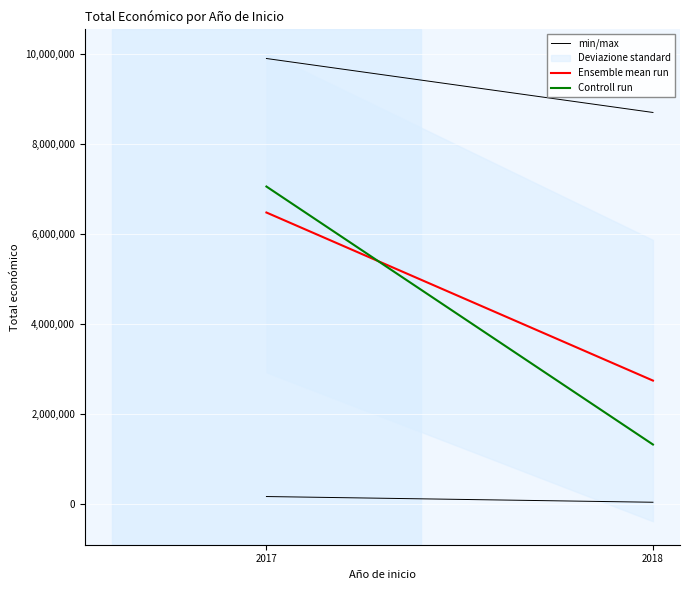

List the series in order of their peak value, lowest first.

Ensemble mean run, Controll run, min/max